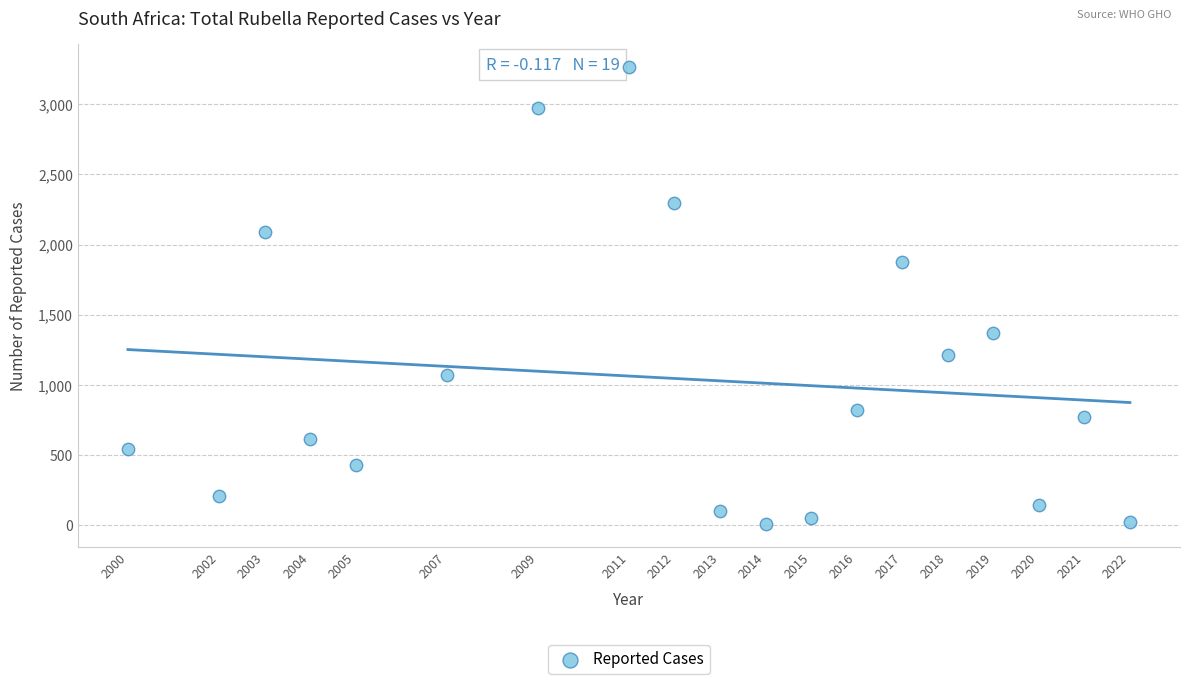

What is the range of Y values (max minus min)?

3256